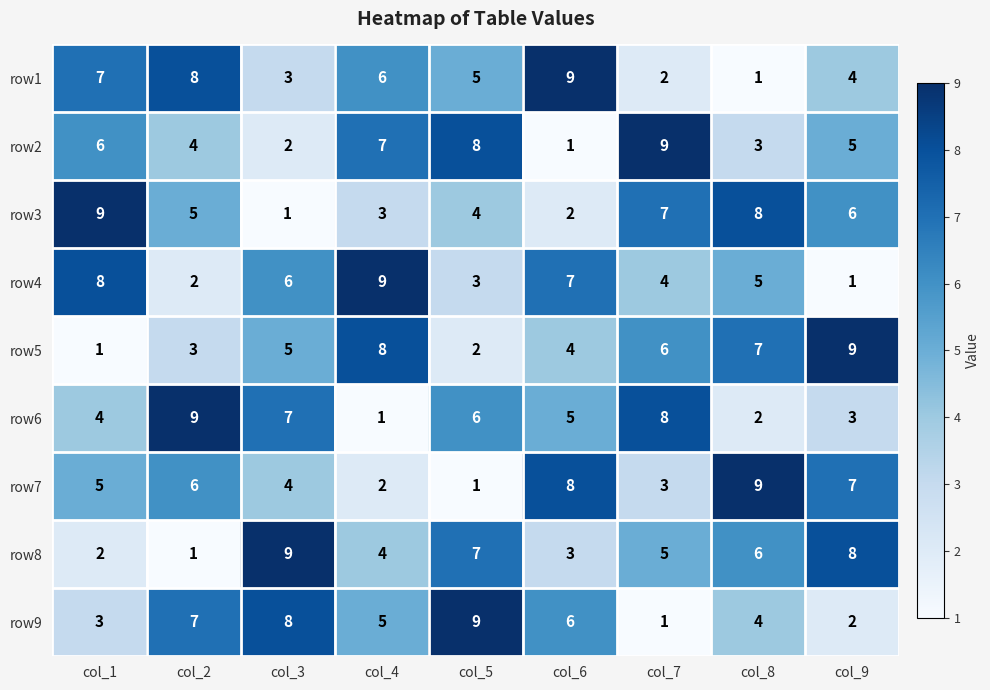

Between col_2 and col_6, which series saw the biggest shift?

row4